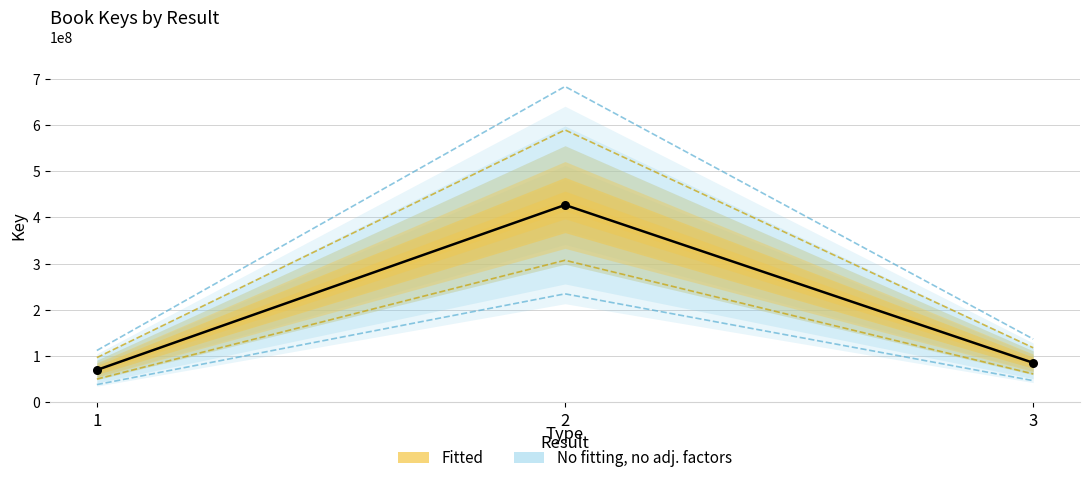

Which has a higher value, 2 or 1?

2